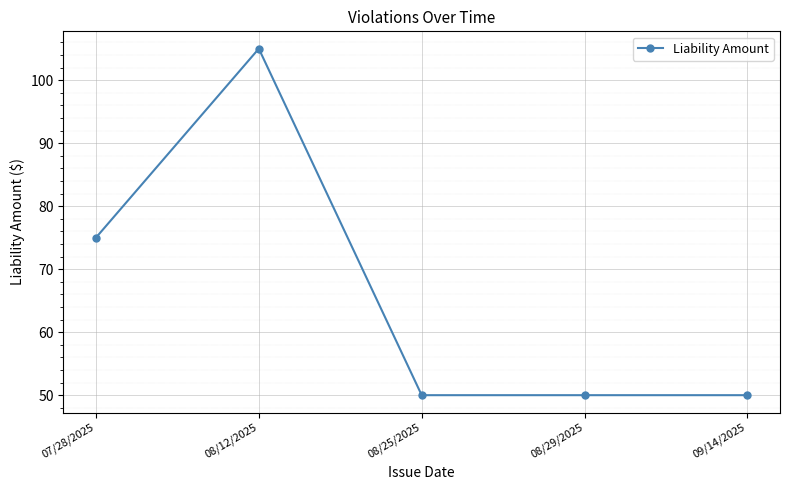

What is the ratio of the value at 09/14/2025 to the value at 08/12/2025?

0.5